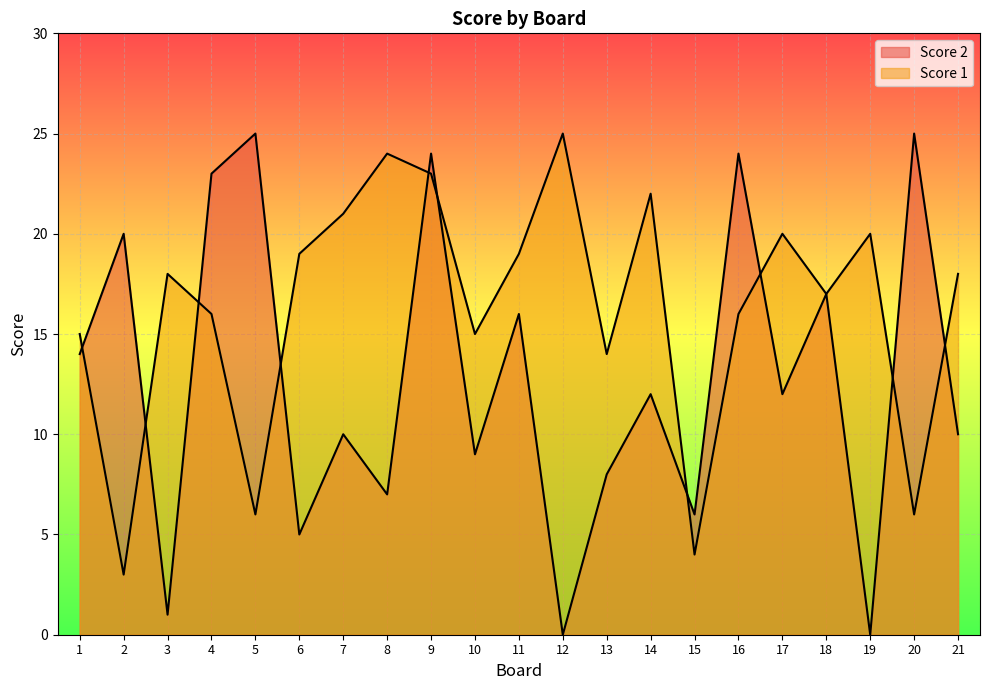

What are all the series names shown in the legend?

Score 1, Score 2